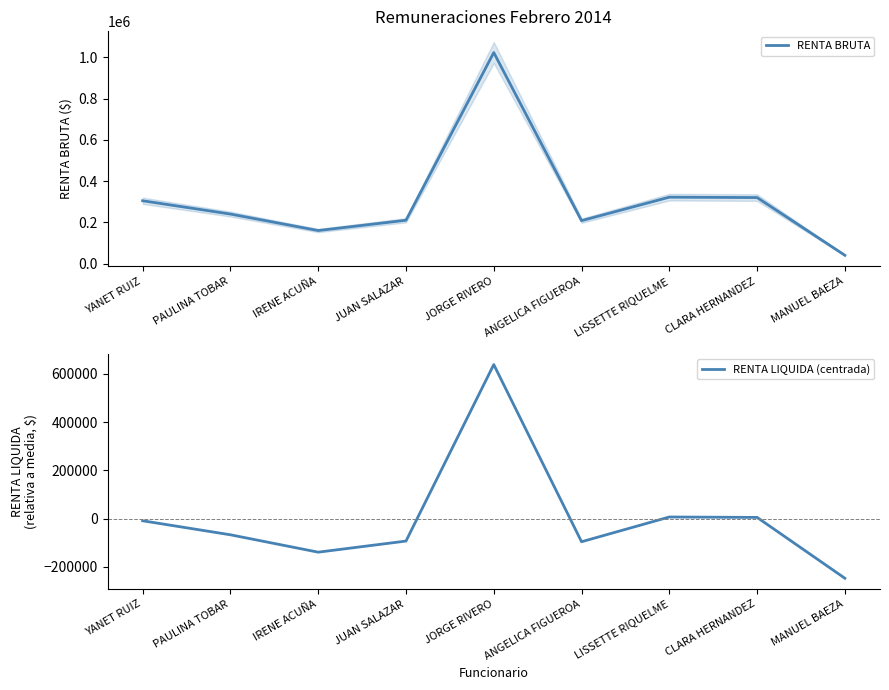

How many lines are shown in the chart?

2